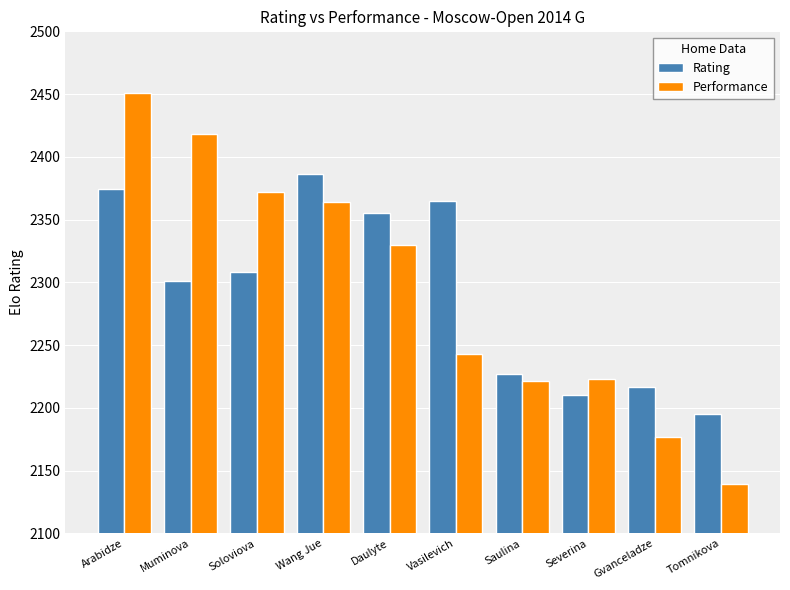

At which category is the sum across all series the highest?

Arabidze